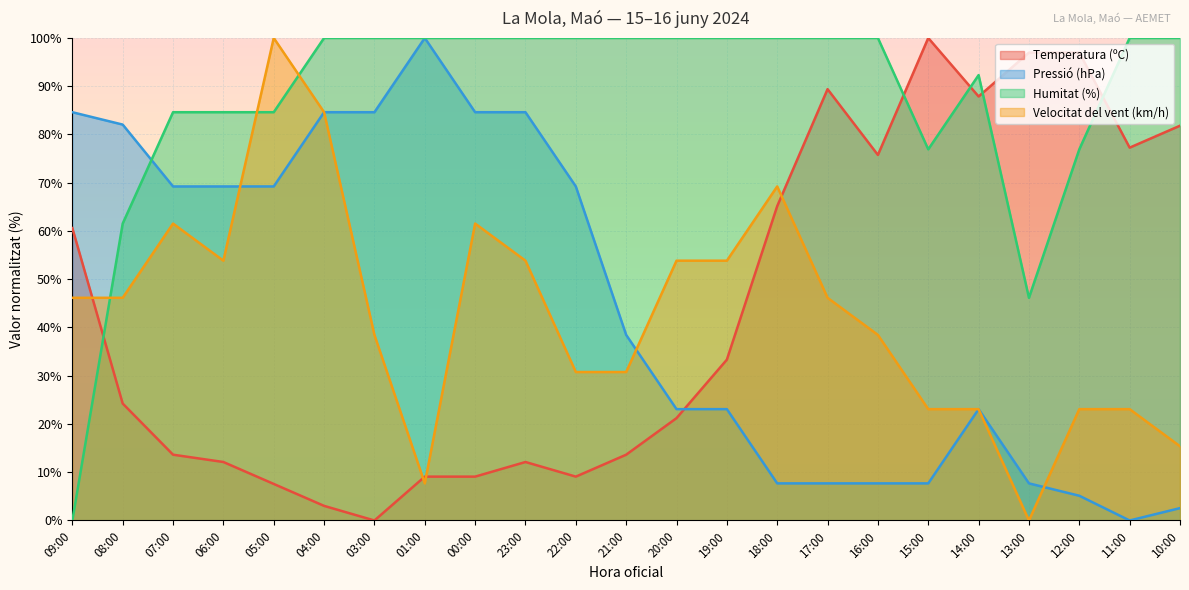

Reading right to left, transcribe all the data shown in this chart.

Temperatura (ºC): 10:00=81.8	11:00=77.3	12:00=97.0	13:00=97.0	14:00=87.9	15:00=100.0	16:00=75.8	17:00=89.4	18:00=65.2	19:00=33.3	20:00=21.2	21:00=13.6	22:00=9.1	23:00=12.1	00:00=9.1	01:00=9.1	03:00=0.0	04:00=3.0	05:00=7.6	06:00=12.1	07:00=13.6	08:00=24.2	09:00=60.6
Pressió (hPa): 10:00=2.6	11:00=0.0	12:00=5.1	13:00=7.7	14:00=23.1	15:00=7.7	16:00=7.7	17:00=7.7	18:00=7.7	19:00=23.1	20:00=23.1	21:00=38.5	22:00=69.2	23:00=84.6	00:00=84.6	01:00=100.0	03:00=84.6	04:00=84.6	05:00=69.2	06:00=69.2	07:00=69.2	08:00=82.1	09:00=84.6
Humitat (%): 10:00=100.0	11:00=100.0	12:00=76.9	13:00=46.2	14:00=92.3	15:00=76.9	16:00=100.0	17:00=100.0	18:00=100.0	19:00=100.0	20:00=100.0	21:00=100.0	22:00=100.0	23:00=100.0	00:00=100.0	01:00=100.0	03:00=100.0	04:00=100.0	05:00=84.6	06:00=84.6	07:00=84.6	08:00=61.5	09:00=0.0
Velocitat del vent (km/h): 10:00=15.4	11:00=23.1	12:00=23.1	13:00=0.0	14:00=23.1	15:00=23.1	16:00=38.5	17:00=46.2	18:00=69.2	19:00=53.8	20:00=53.8	21:00=30.8	22:00=30.8	23:00=53.8	00:00=61.5	01:00=7.7	03:00=38.5	04:00=84.6	05:00=100.0	06:00=53.8	07:00=61.5	08:00=46.2	09:00=46.2